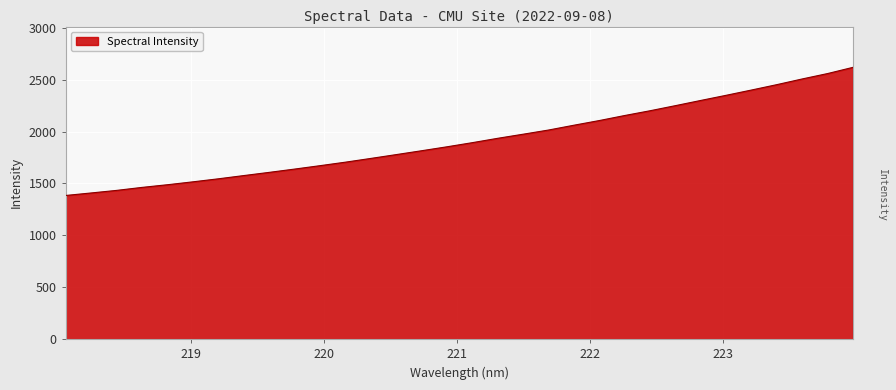

What is the difference between the maximum and minimum values?

1234.9